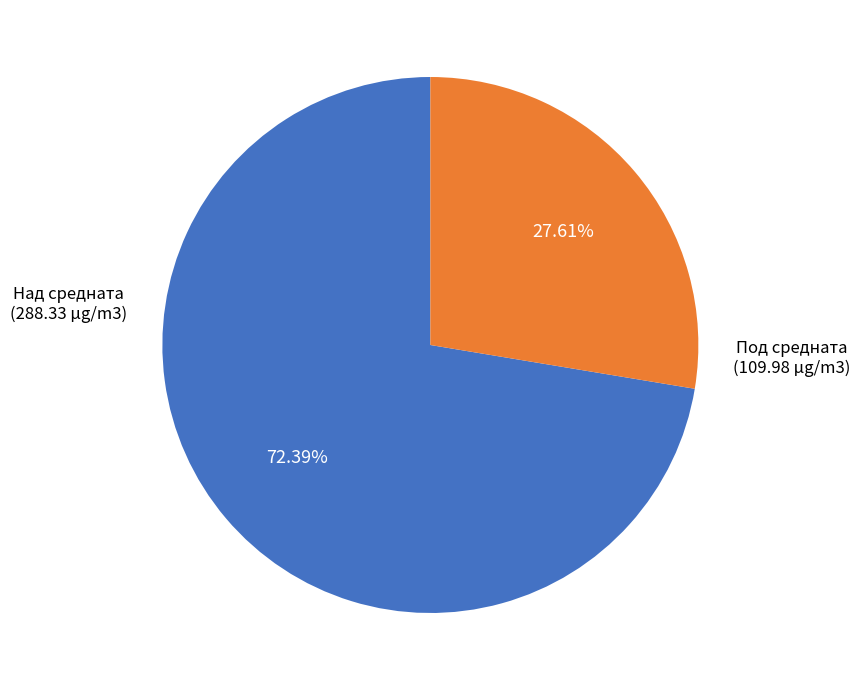

Is there any slice that represents more than half of the pie?

Yes